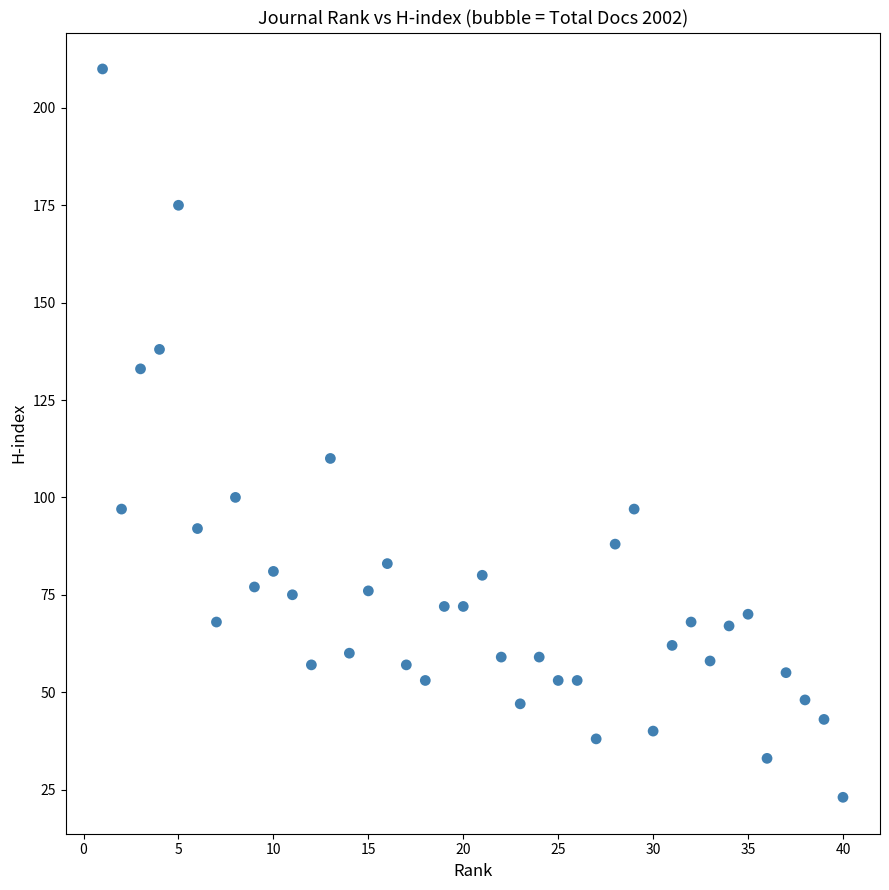

What is the range of X values (max minus min)?

39